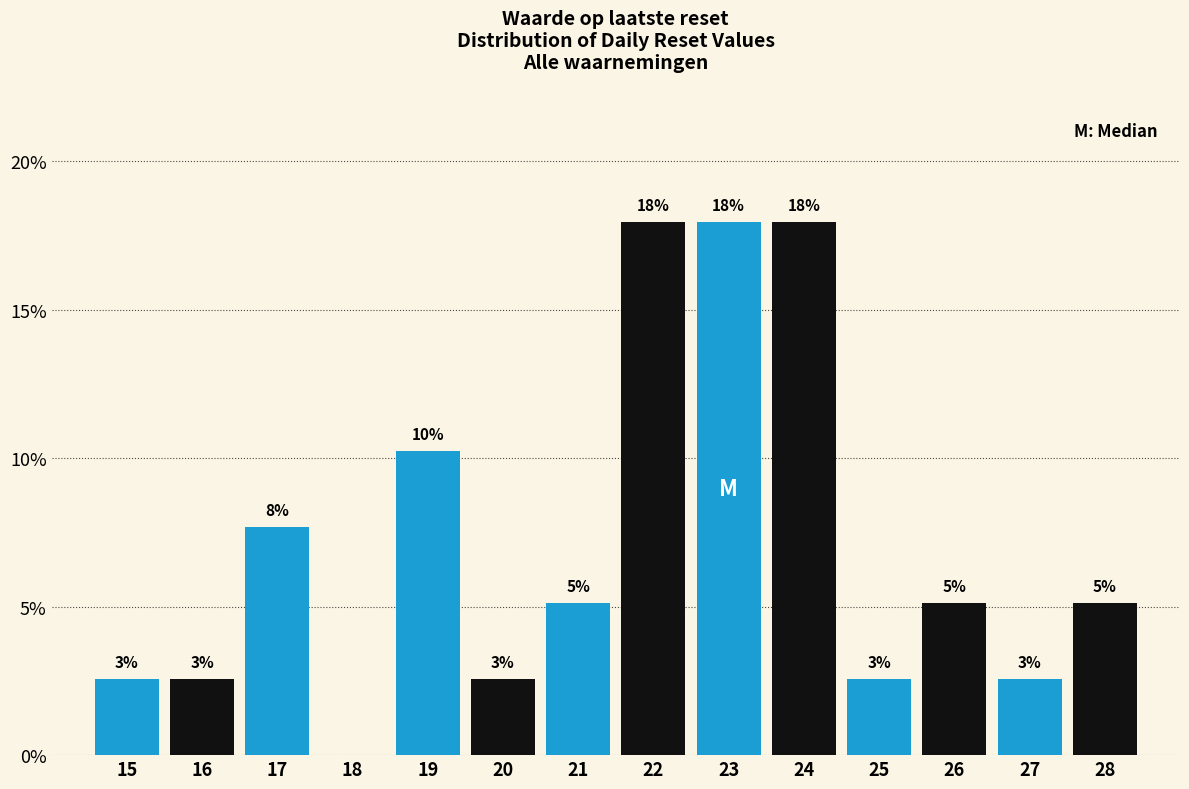

Are the bars horizontal?

No